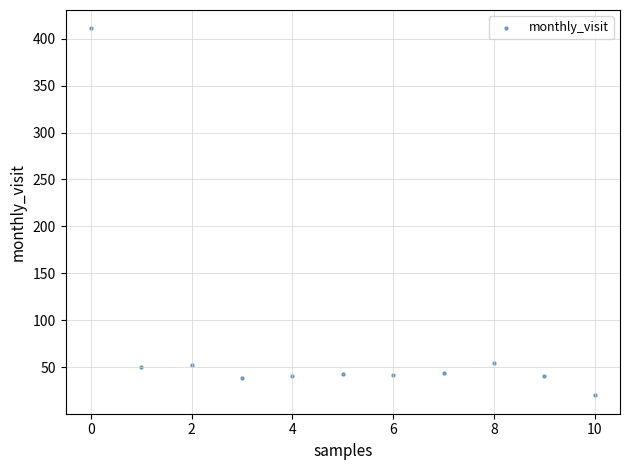

What is the range of Y values (max minus min)?

391